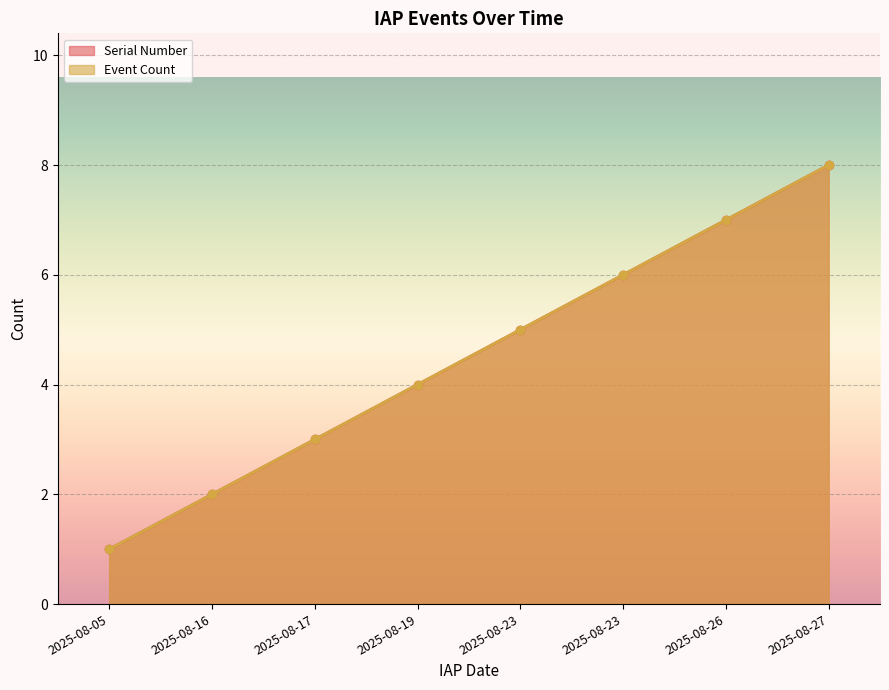

Reading right to left, list all the values displayed in this chart.

Event Count: 2025-08-27=8	2025-08-26=7	2025-08-23=6	2025-08-23=5	2025-08-19=4	2025-08-17=3	2025-08-16=2	2025-08-05=1
Serial Number: 2025-08-27=8	2025-08-26=7	2025-08-23=6	2025-08-23=5	2025-08-19=4	2025-08-17=3	2025-08-16=2	2025-08-05=1